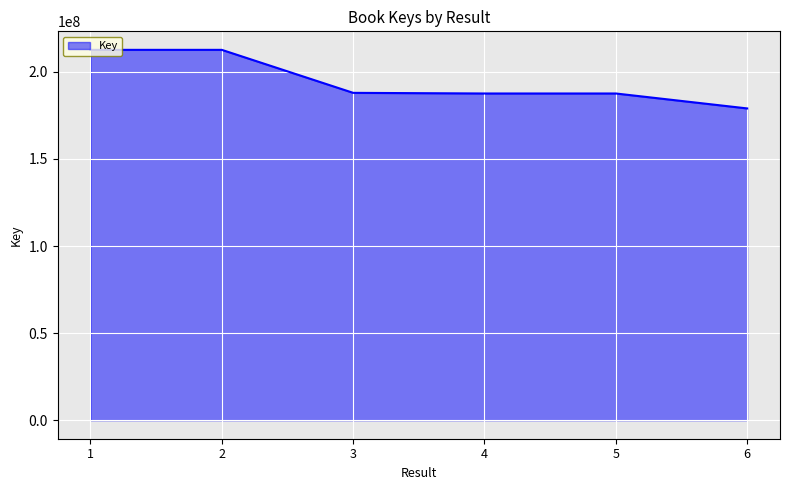

Read the value at 4, to the nearest 100.

187579900